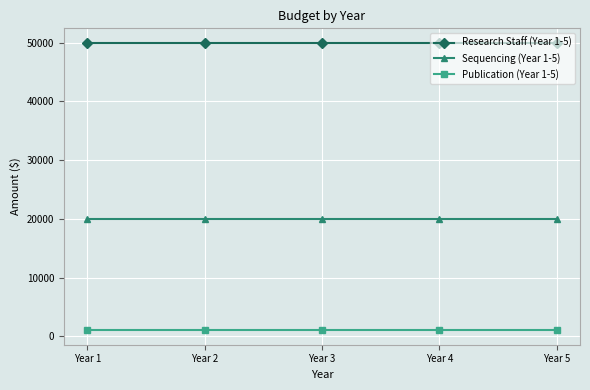

Rank the series at Year 4 from lowest to highest value.

Publication (Year 1-5), Sequencing (Year 1-5), Research Staff (Year 1-5)